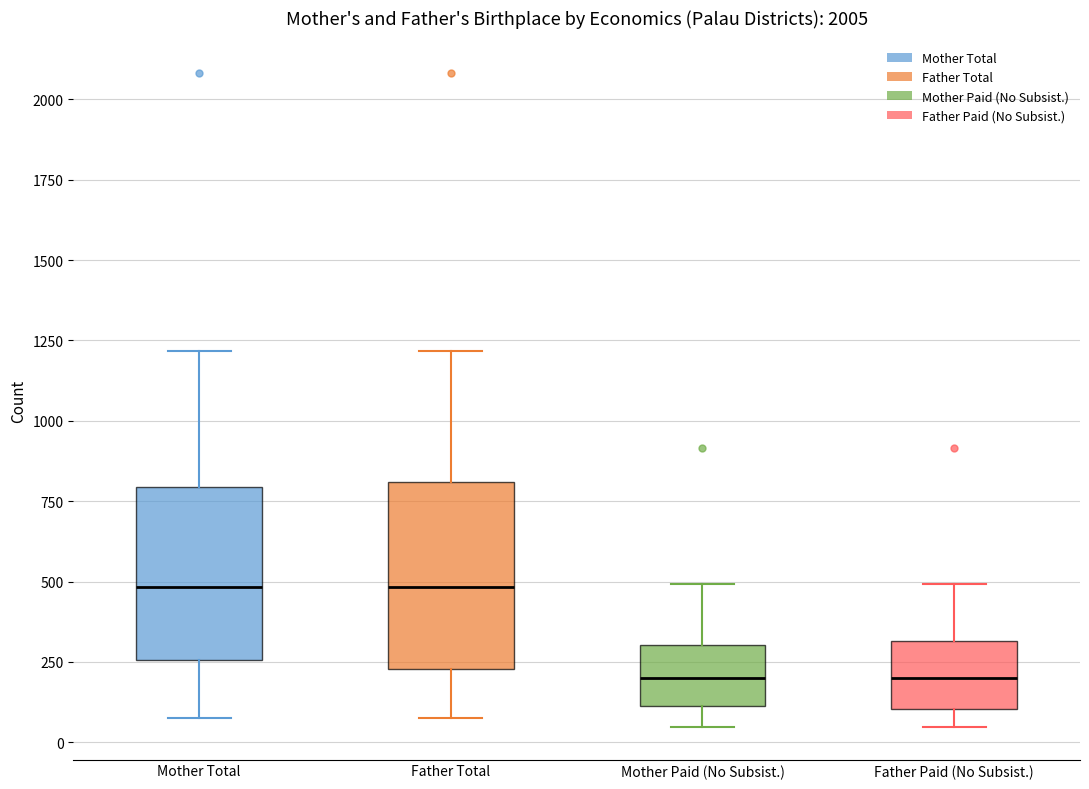

Reading left to right, transcribe this box plot: for each box, give where its median line is, the range the box spans, and where its two whiskers end, as read against the y-axis. The values are not printed on the chart, so give them approximately, as read against the axis.

Mother Total: median 500, box 250 to 800, whiskers 100 to 1200
Father Total: median 500, box 250 to 800, whiskers 100 to 1200
Mother Paid (No Subsist.): median 200, box 100 to 300, whiskers 50 to 500
Father Paid (No Subsist.): median 200, box 100 to 300, whiskers 50 to 500